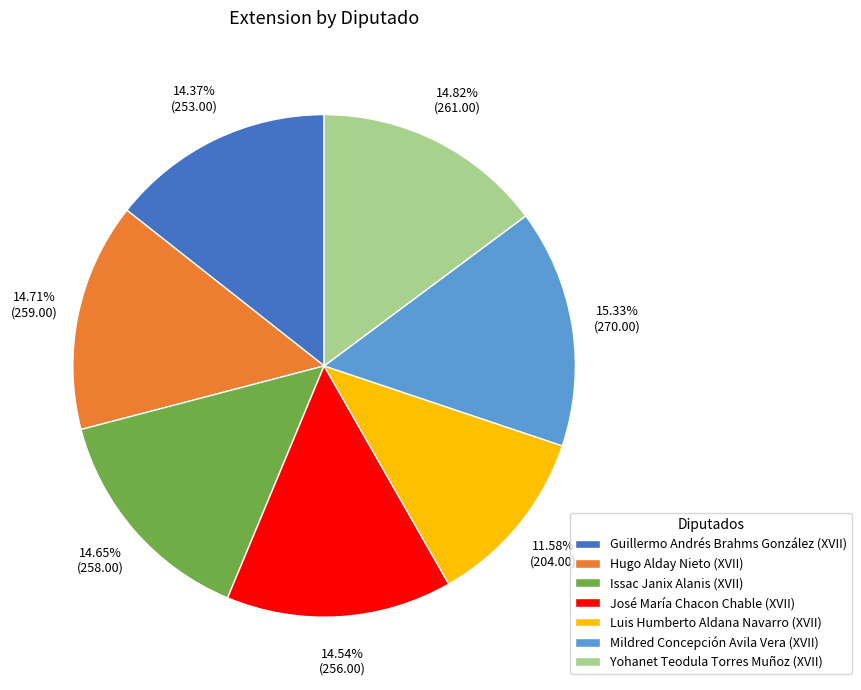

Is it true that Luis Humberto Aldana Navarro (XVII) is 17% of the pie?

False